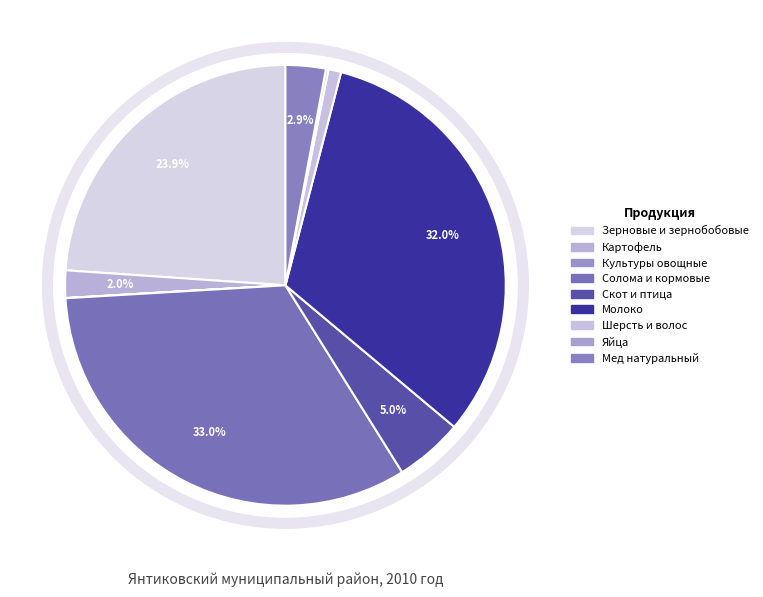

To the nearest percent, what is the combined percentage of Мед натуральный and Яйца?

3%